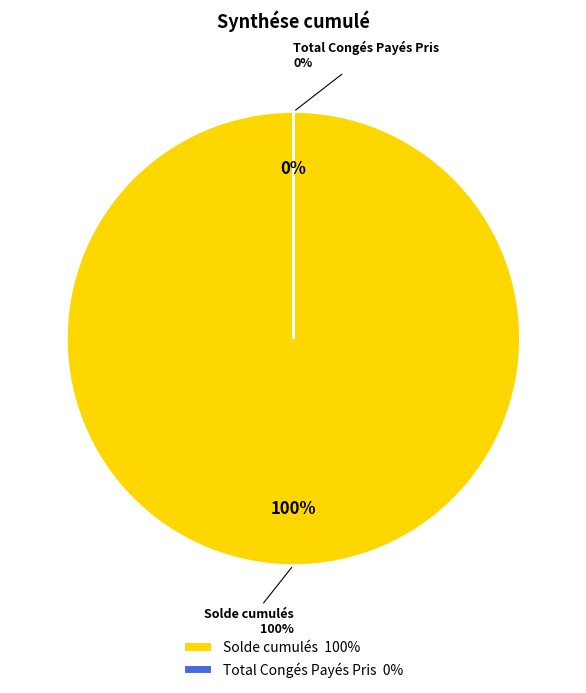

Is the sum of Solde cumulés and Total Congés Payés Pris greater than half?

Yes